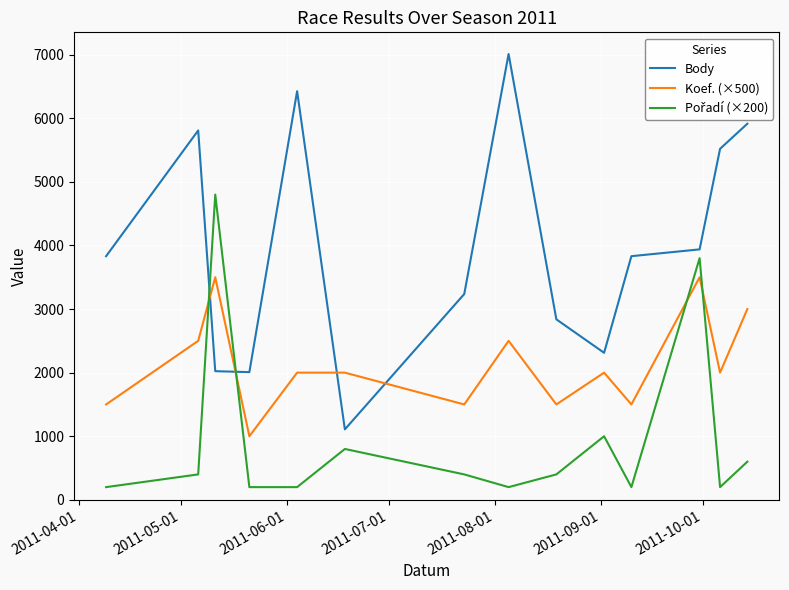

Which series has the widest spread of values?

Body